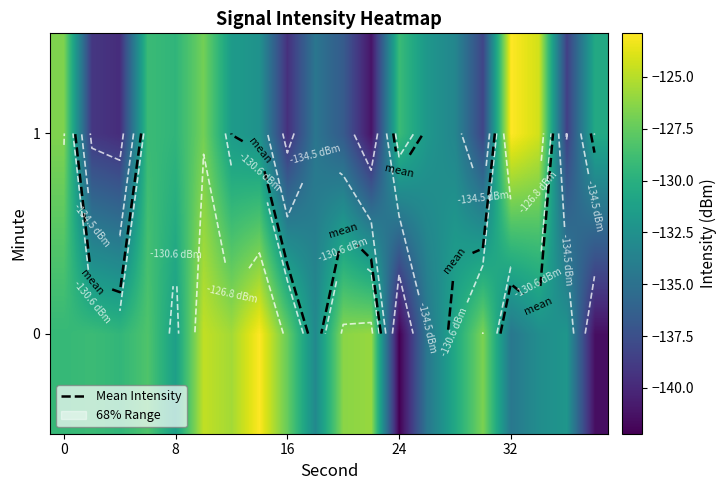

What is the difference between the second highest and minimum values in the 1 series?

16.9